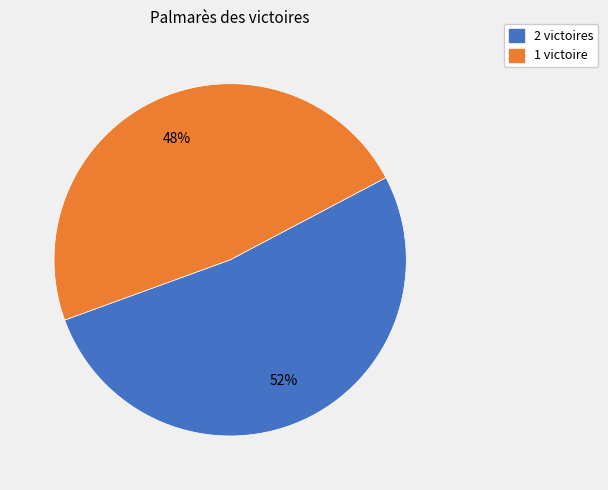

To the nearest percent, what is the average slice percentage?

50%